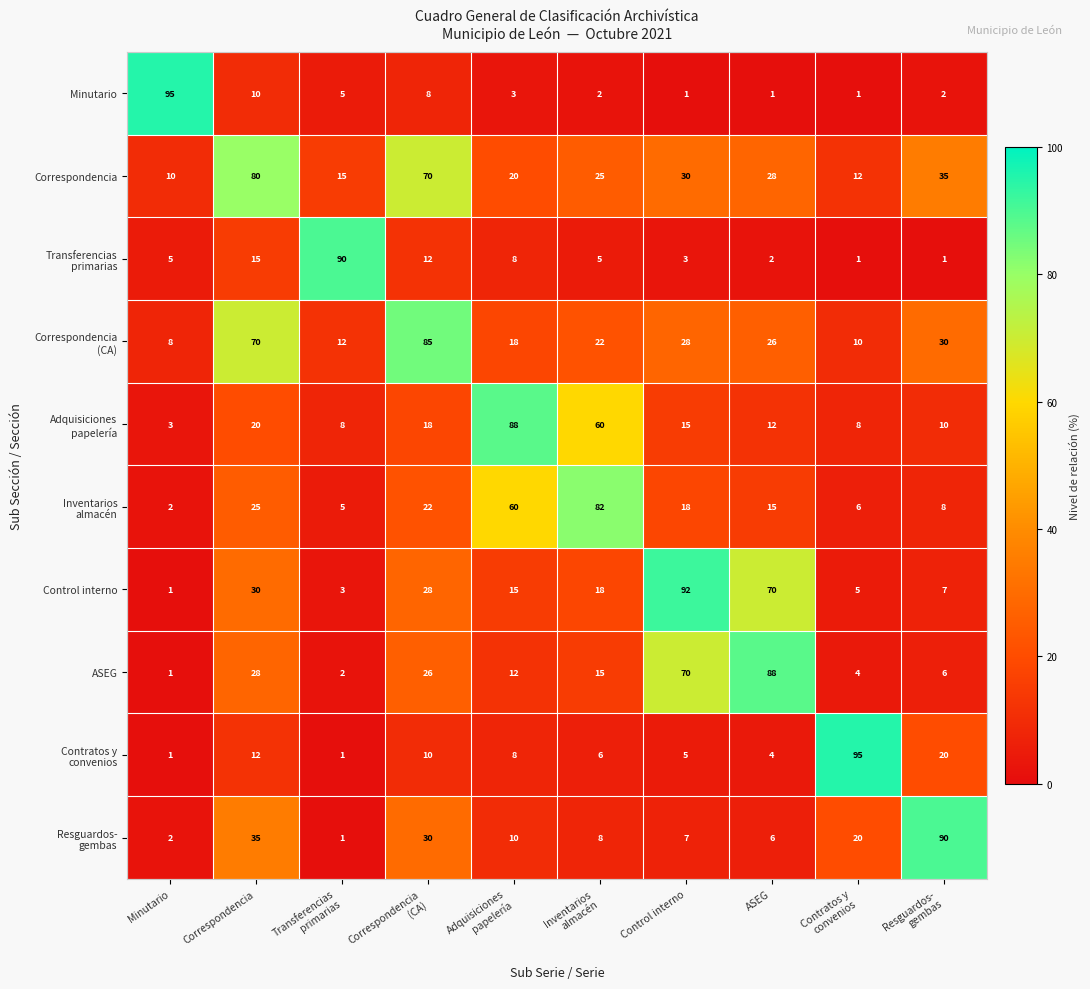

What is the average value of the ASEG series?

25